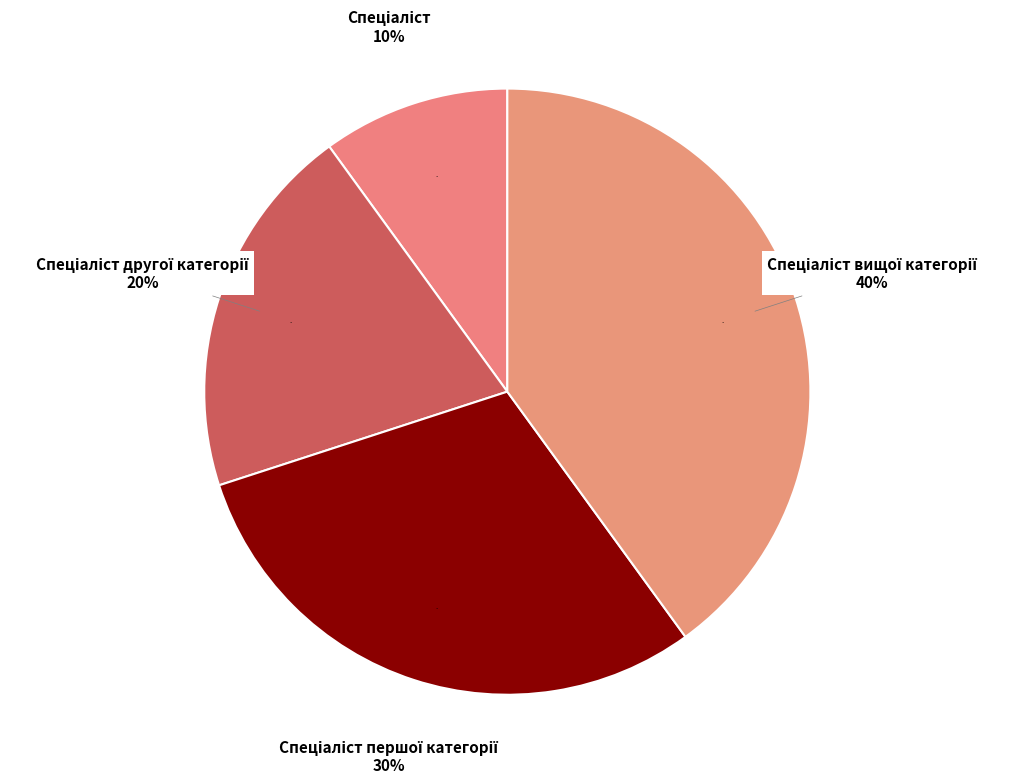

What is the ratio of the value at Спеціаліст першої категорії to the value at Спеціаліст?

3.0